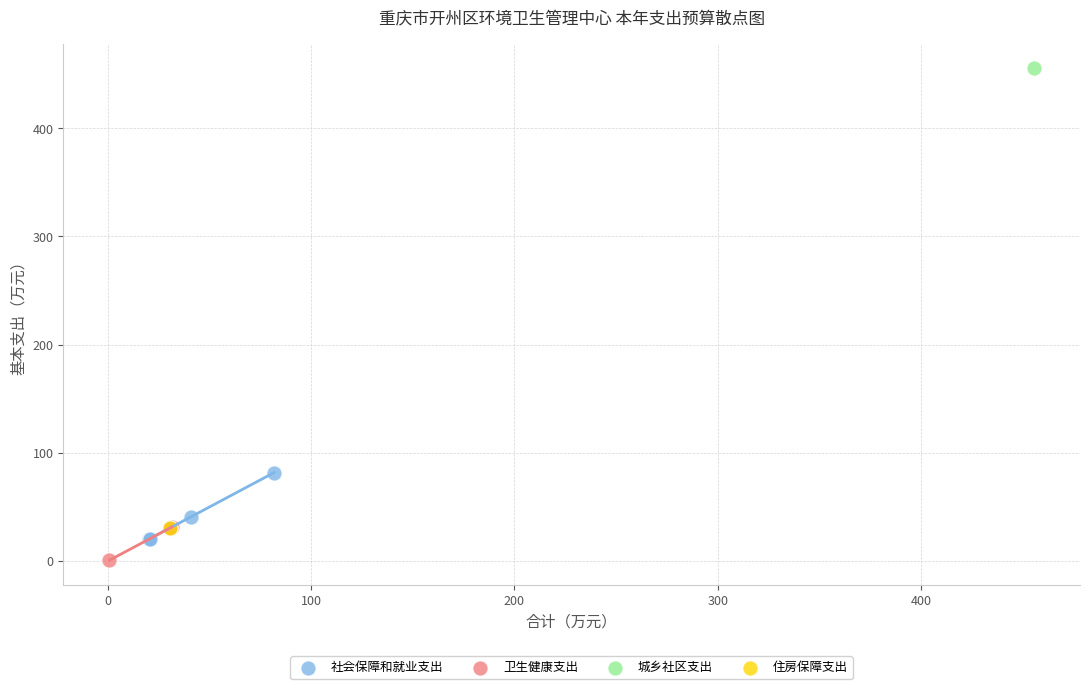

What are all the series names shown in the legend?

社会保障和就业支出, 卫生健康支出, 城乡社区支出, 住房保障支出